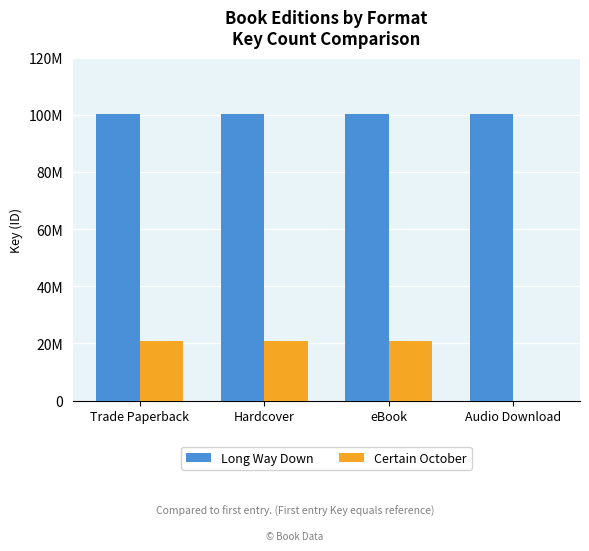

Reading right to left, extract all data points from this chart.

Long Way Down: Audio Download=100356512	eBook=100356512	Hardcover=100356512	Trade Paperback=100356512
Certain October: Audio Download=0	eBook=20775653	Hardcover=20775653	Trade Paperback=20775653